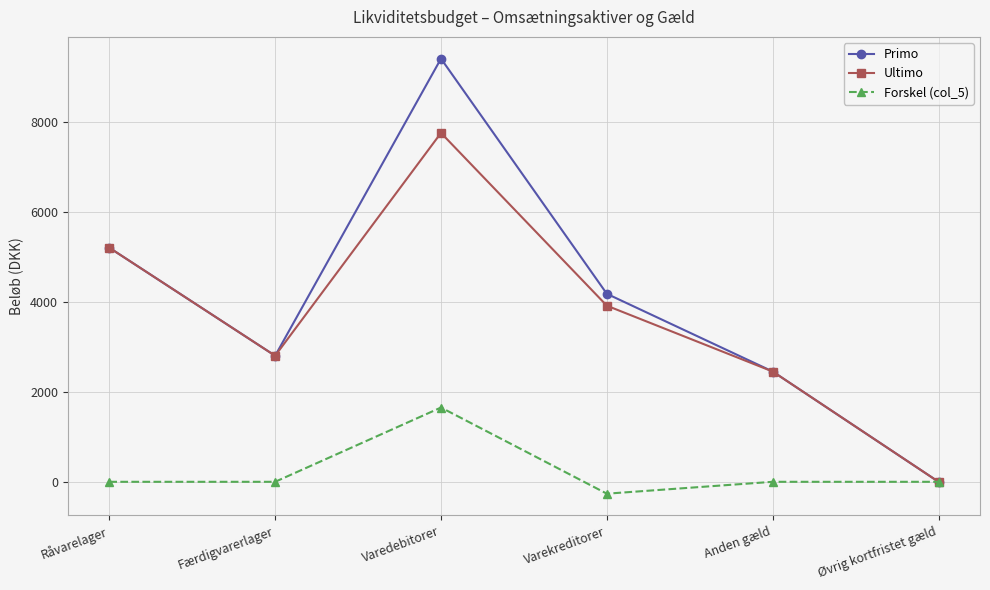

Does the chart display data point markers on the line(s)?

Yes